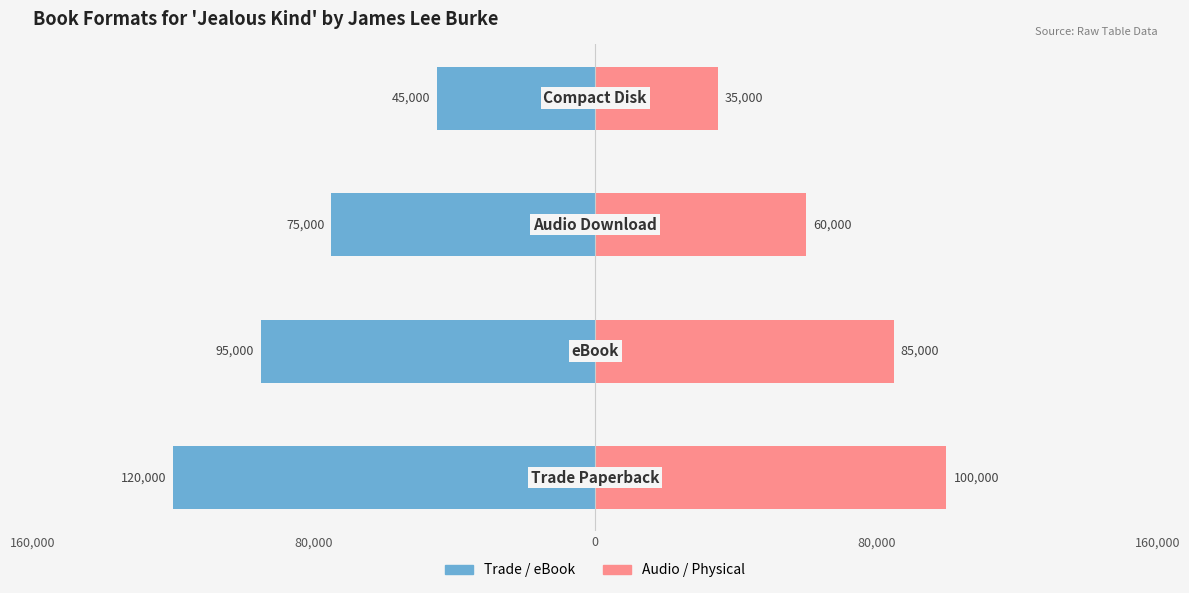

How many values in the Key (Left) series exceed -75000?

1